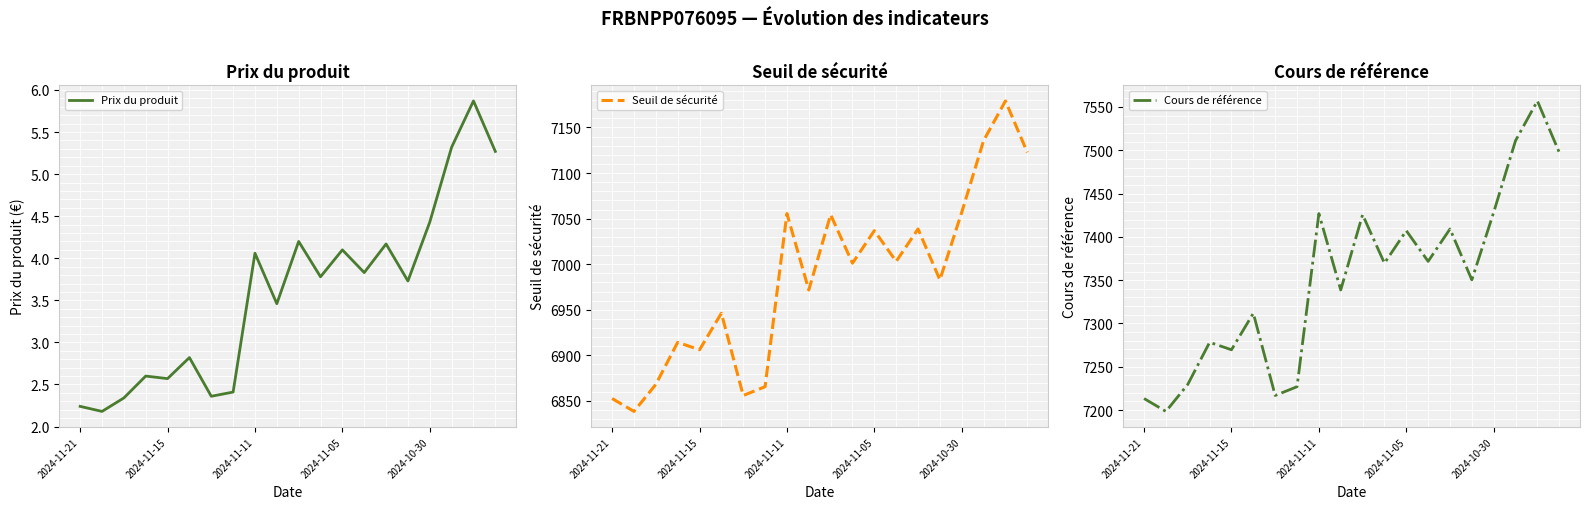

Which series has the largest total across all categories?

Cours de référence